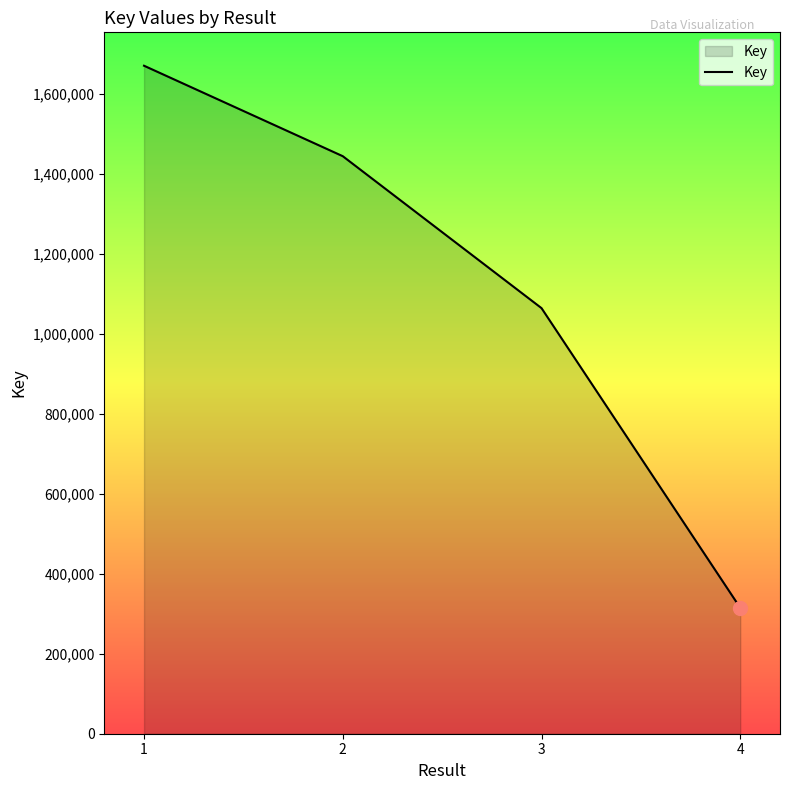

Does the chart have visible grid lines?

No